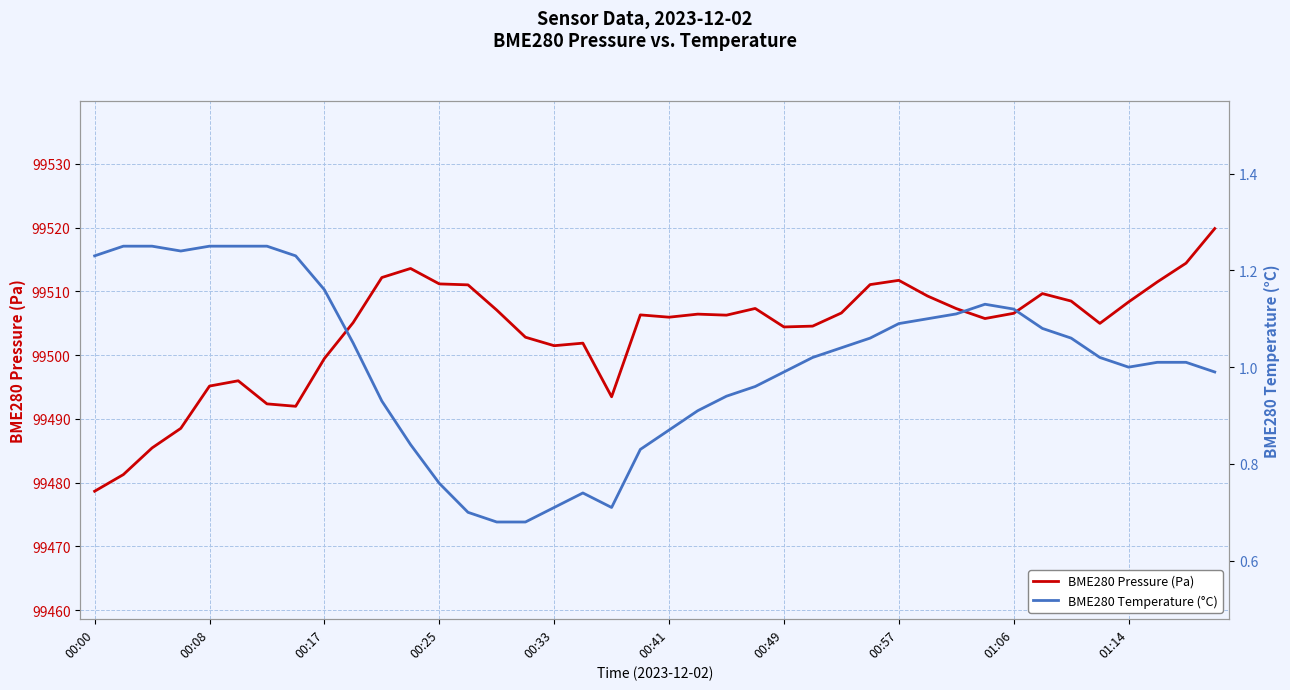

At which category does the chart reach its minimum across all series?

14